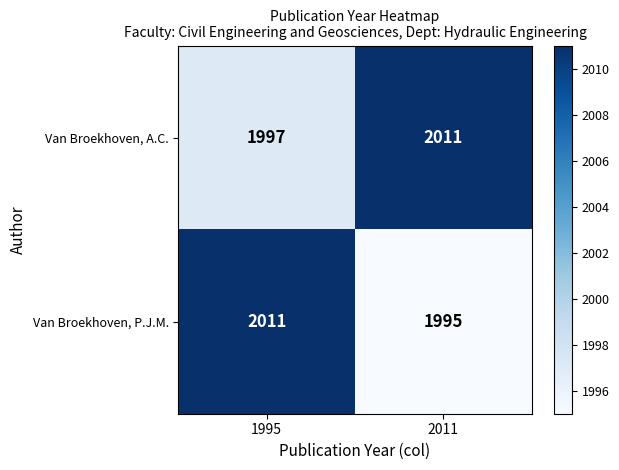

Reading right to left, extract all data points from this chart.

Van Broekhoven, A.C.: 2011=2011	1995=1997
Van Broekhoven, P.J.M.: 2011=1995	1995=2011